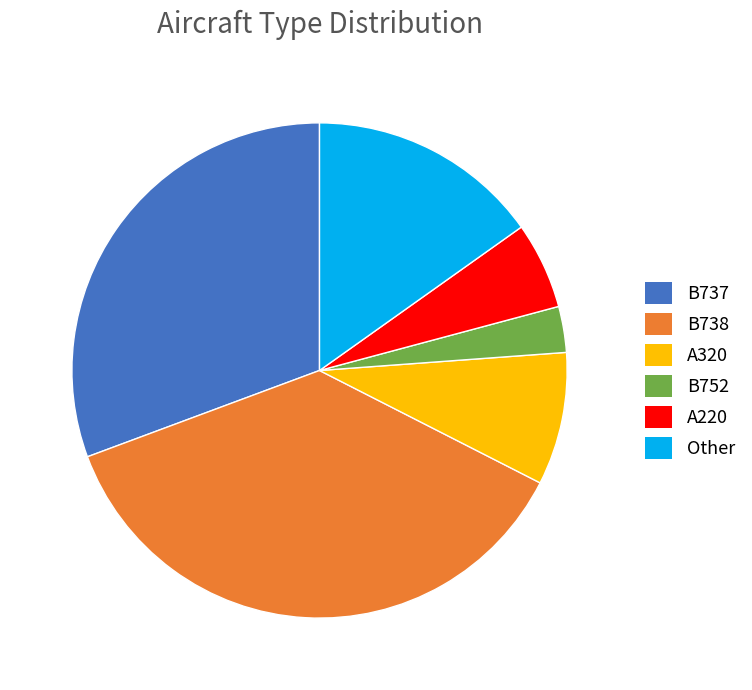

Approximately how many times larger is the value at B737 compared to B738?

0.8